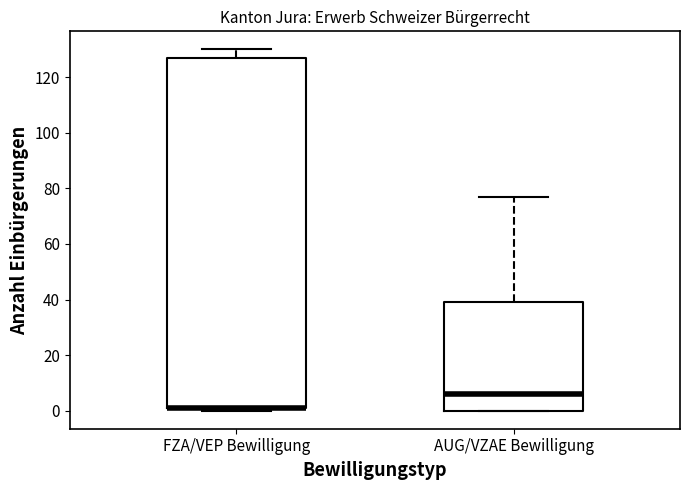

Which box is the tallest, from its lower edge to its upper edge?

FZA/VEP Bewilligung